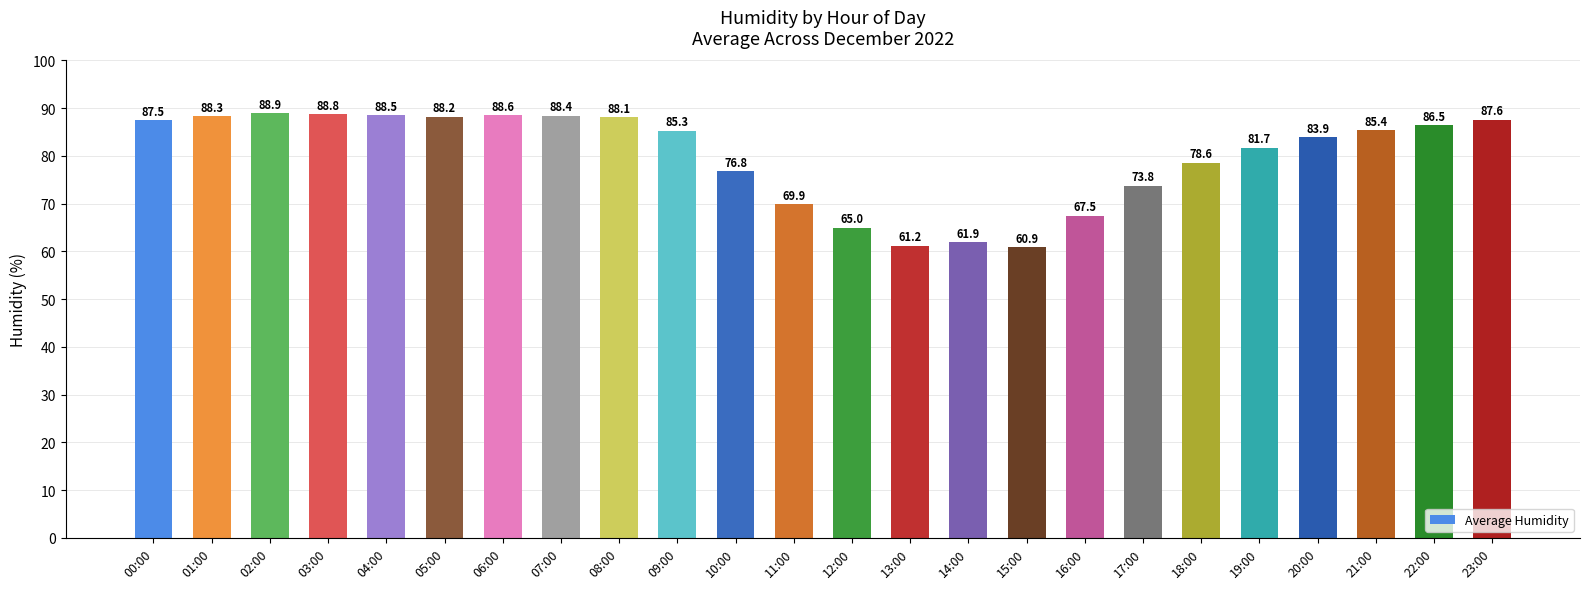

Reading right to left, what are all the values shown in this chart?

23:00=87.6	22:00=86.5	21:00=85.4	20:00=83.9	19:00=81.7	18:00=78.6	17:00=73.8	16:00=67.5	15:00=60.9	14:00=61.9	13:00=61.2	12:00=65.0	11:00=69.9	10:00=76.8	09:00=85.3	08:00=88.1	07:00=88.4	06:00=88.6	05:00=88.2	04:00=88.5	03:00=88.8	02:00=88.9	01:00=88.3	00:00=87.5